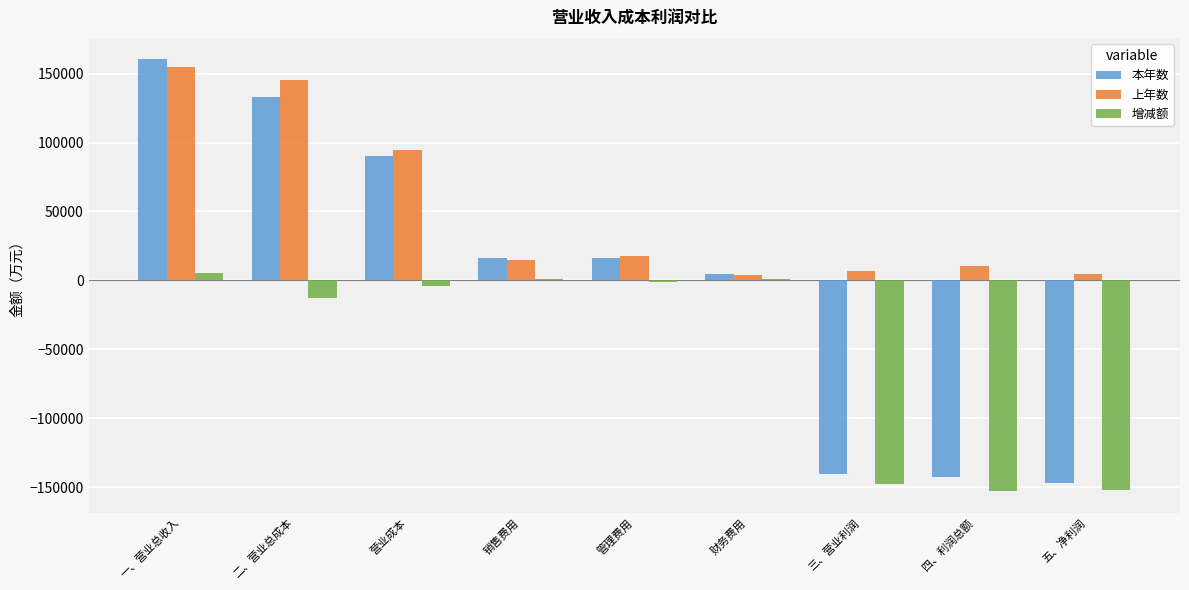

What is the difference between the highest and lowest values at 二、营业总成本?

157632.8